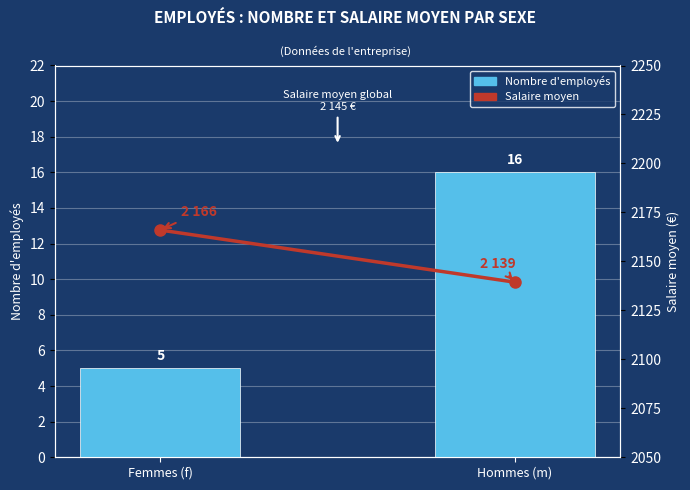

Rank the categories by Salaire moyen value from highest to lowest.

Femmes (f), Hommes (m)